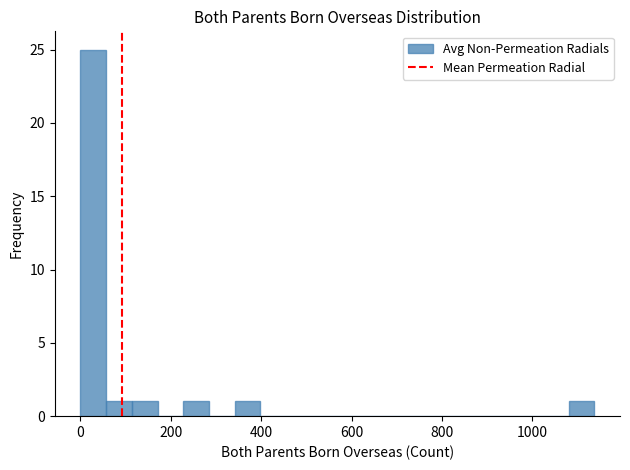

Around what value on the x-axis is the tallest bar? Give the approximate position of its centre, as read against the axis.

20